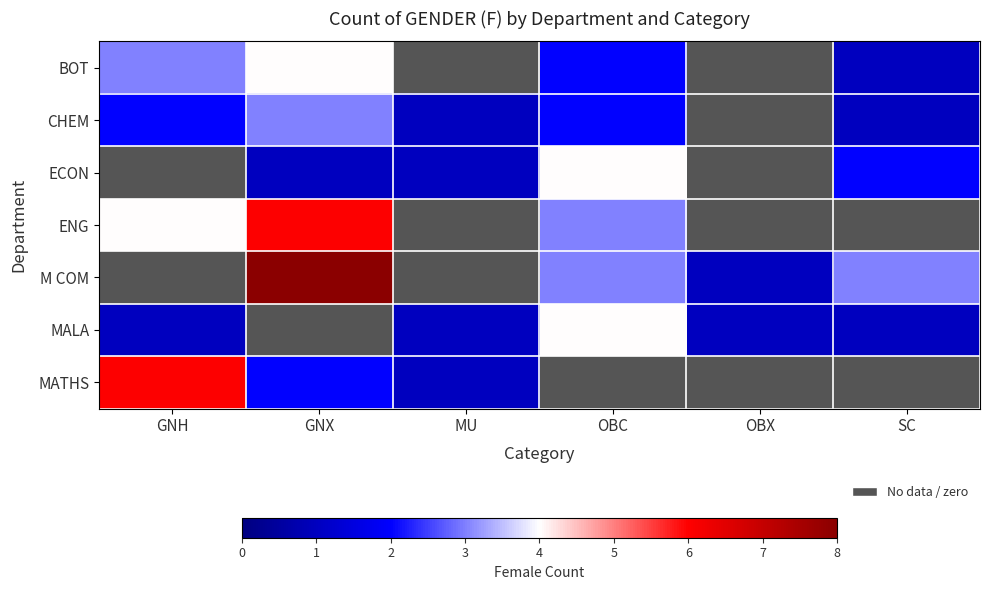

How many categories are shown in the chart?

6